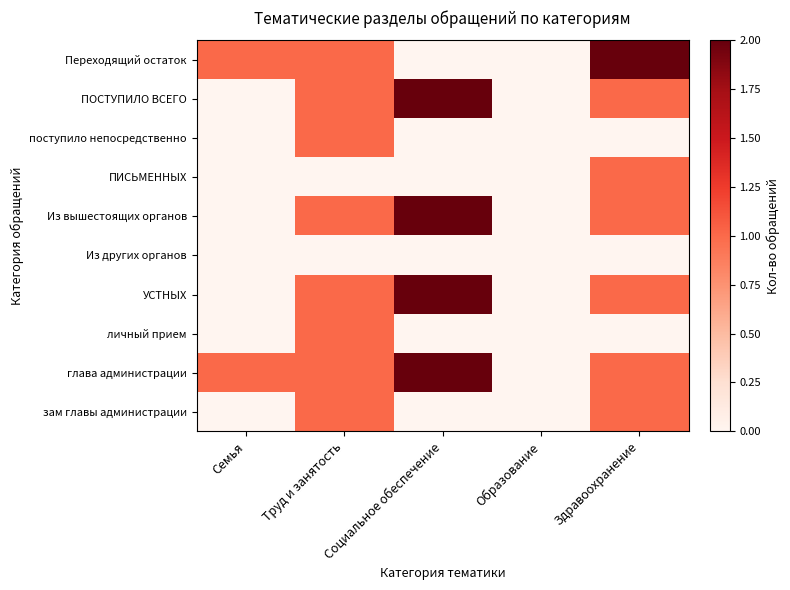

Reading right to left, extract all data points from this chart.

Переходящий остаток: Здравоохранение=2	Образование=0	Социальное обеспечение=0	Труд и занятость=1	Семья=1
ПОСТУПИЛО ВСЕГО: Здравоохранение=1	Образование=0	Социальное обеспечение=2	Труд и занятость=1	Семья=0
поступило непосредственно: Здравоохранение=0	Образование=0	Социальное обеспечение=0	Труд и занятость=1	Семья=0
ПИСЬМЕННЫХ: Здравоохранение=1	Образование=0	Социальное обеспечение=0	Труд и занятость=0	Семья=0
Из вышестоящих органов: Здравоохранение=1	Образование=0	Социальное обеспечение=2	Труд и занятость=1	Семья=0
Из других органов: Здравоохранение=0	Образование=0	Социальное обеспечение=0	Труд и занятость=0	Семья=0
УСТНЫХ: Здравоохранение=1	Образование=0	Социальное обеспечение=2	Труд и занятость=1	Семья=0
личный прием: Здравоохранение=0	Образование=0	Социальное обеспечение=0	Труд и занятость=1	Семья=0
глава администрации: Здравоохранение=1	Образование=0	Социальное обеспечение=2	Труд и занятость=1	Семья=1
зам главы администрации: Здравоохранение=1	Образование=0	Социальное обеспечение=0	Труд и занятость=1	Семья=0